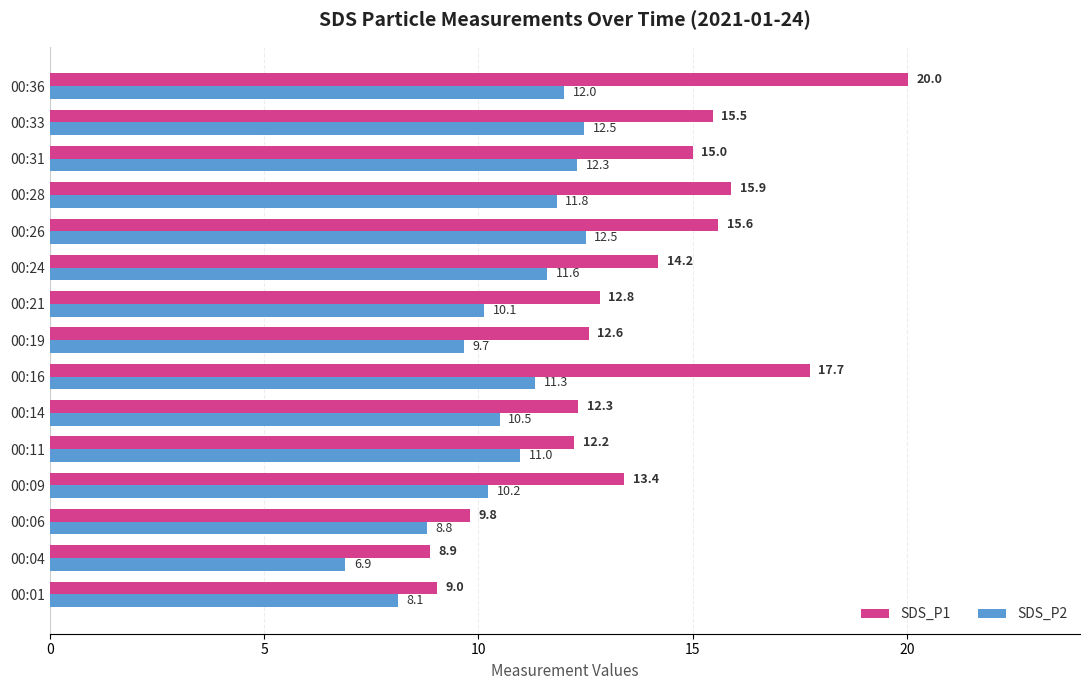

Which series has the largest range (max minus min)?

SDS_P1